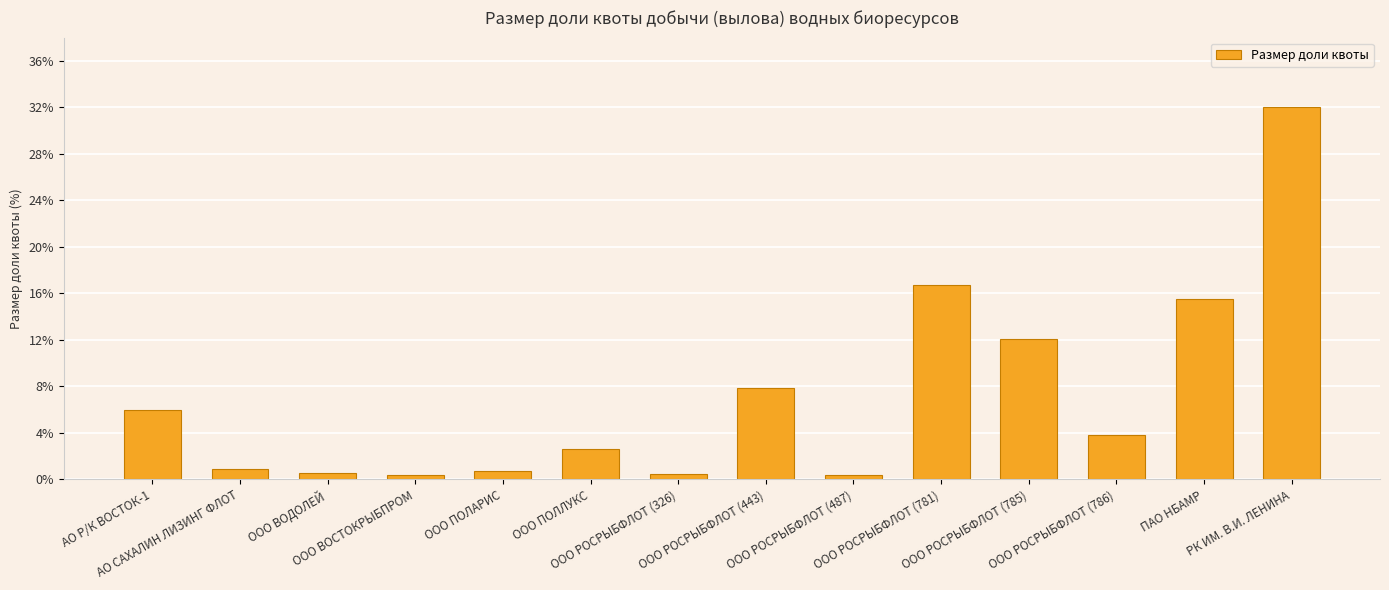

Does the chart contain any negative values?

No